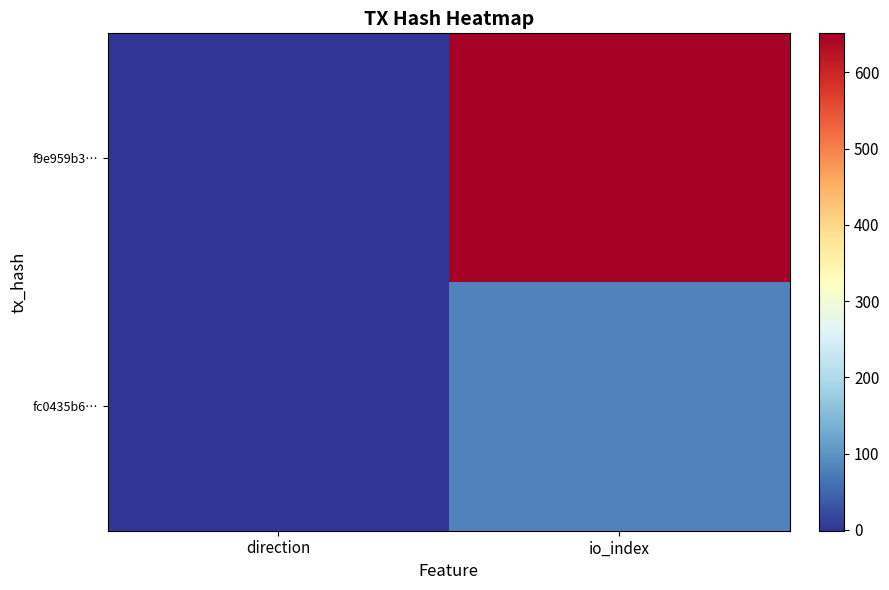

At how many categories does at least one series exceed 363?

1